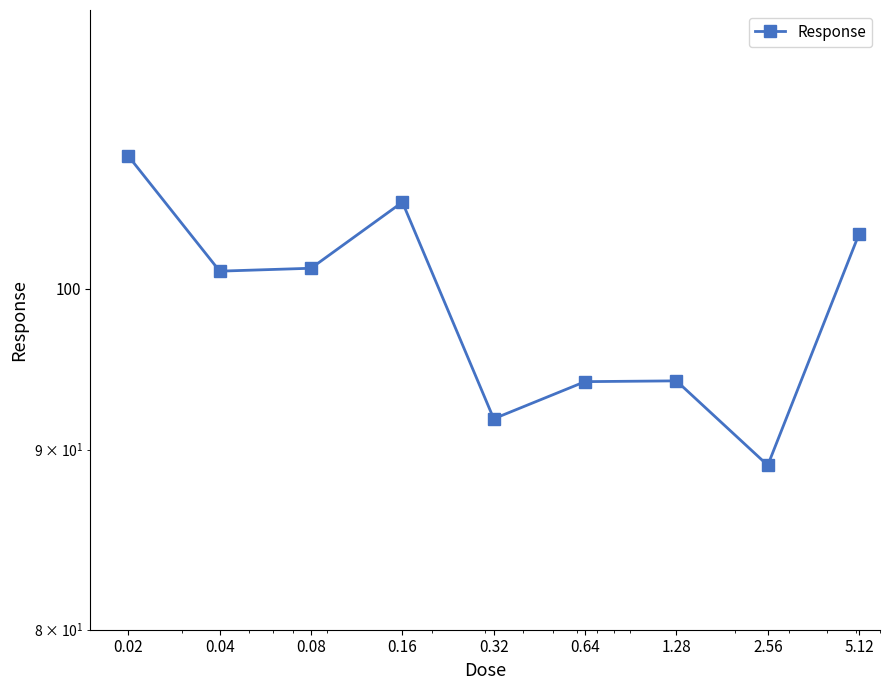

List the labels in order of value, smallest first.

2.56, 0.32, 0.64, 1.28, 0.04, 0.08, 5.12, 0.16, 0.02